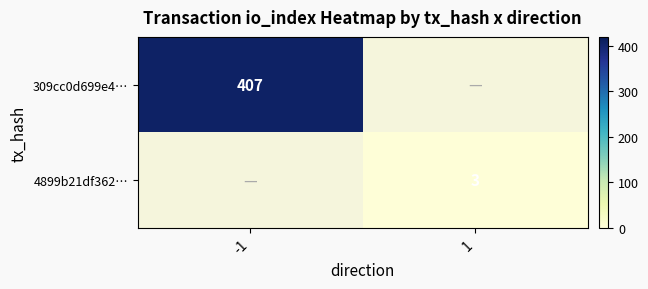

Is it true that 309cc0d699e4… equals 708 at -1?

False